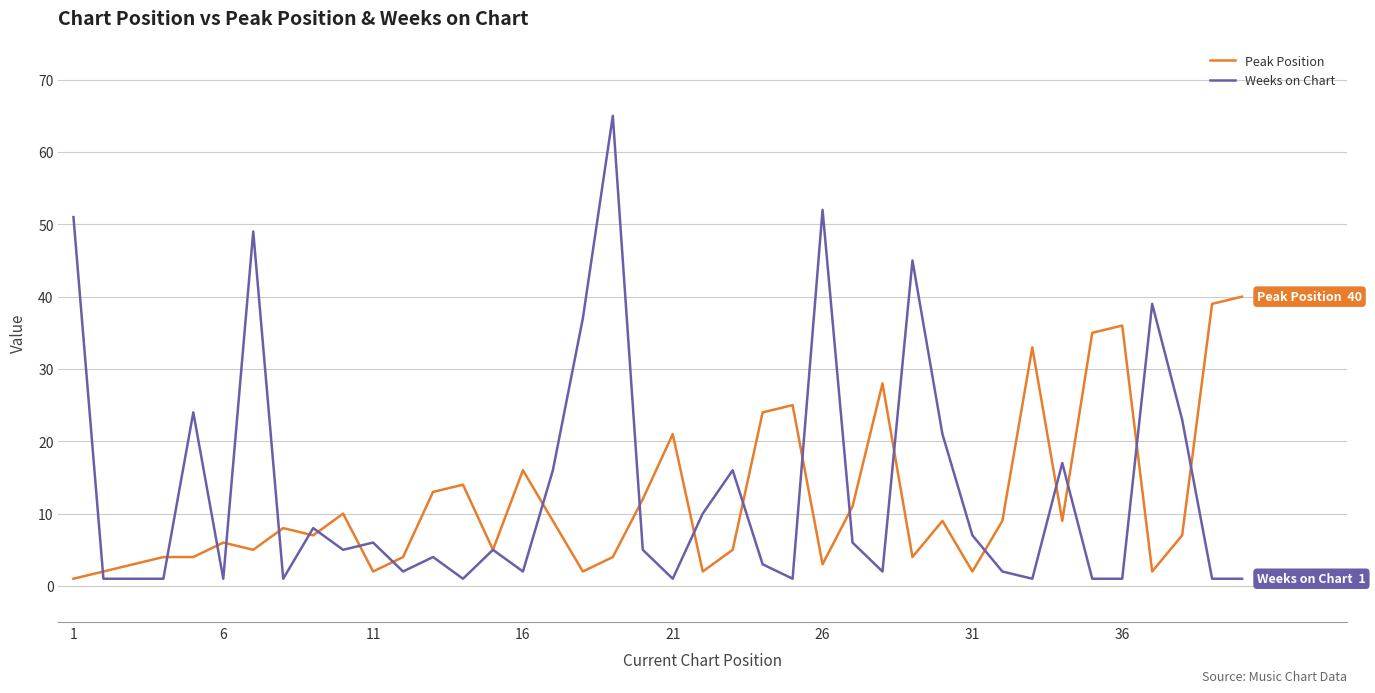

What is the greatest value displayed?

65